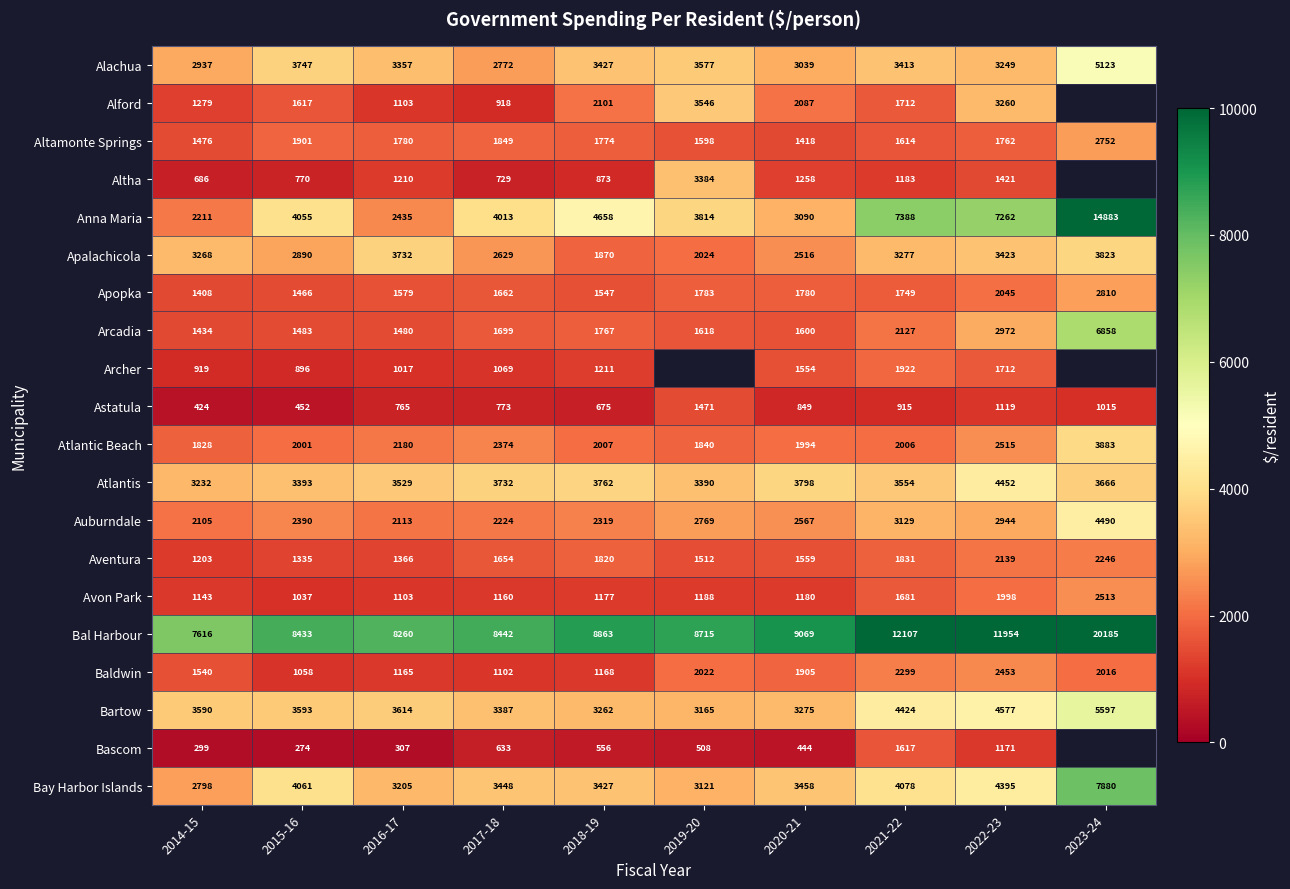

Rank the series at 2017-18 from lowest to highest value.

Bascom, Altha, Astatula, Alford, Archer, Baldwin, Avon Park, Aventura, Apopka, Arcadia, Altamonte Springs, Auburndale, Atlantic Beach, Apalachicola, Alachua, Bartow, Bay Harbor Islands, Atlantis, Anna Maria, Bal Harbour